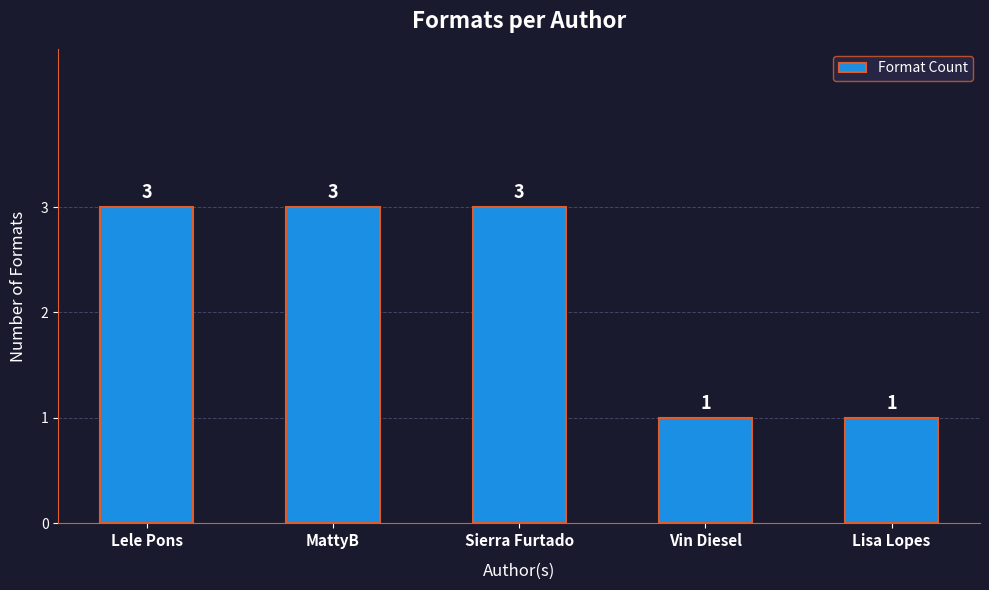

What is the ratio of the value at Lisa Lopes to the value at Sierra Furtado?

0.3